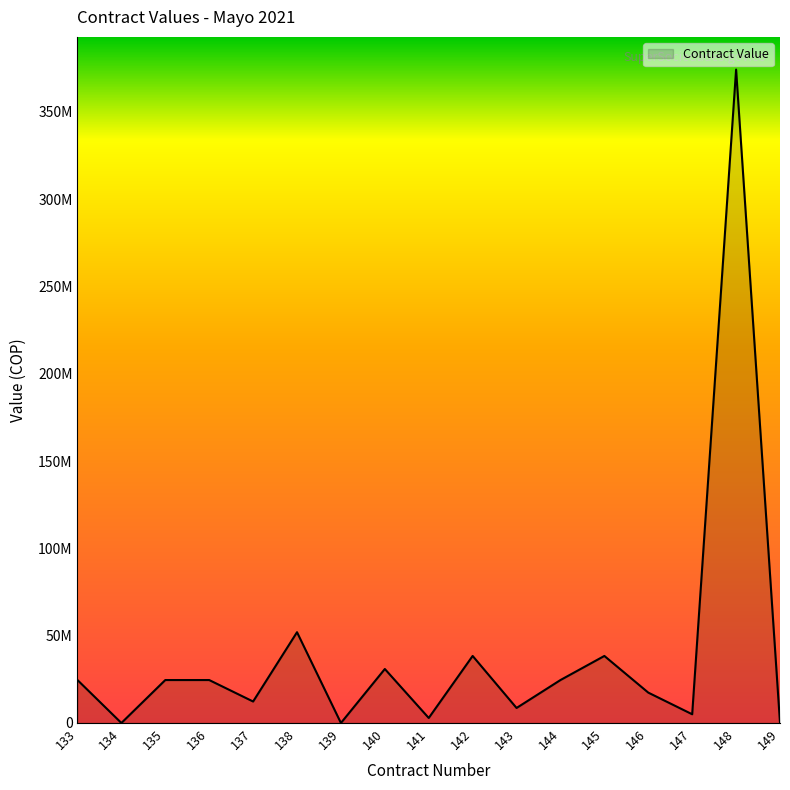

At which category does the data reach its first local valley?

134